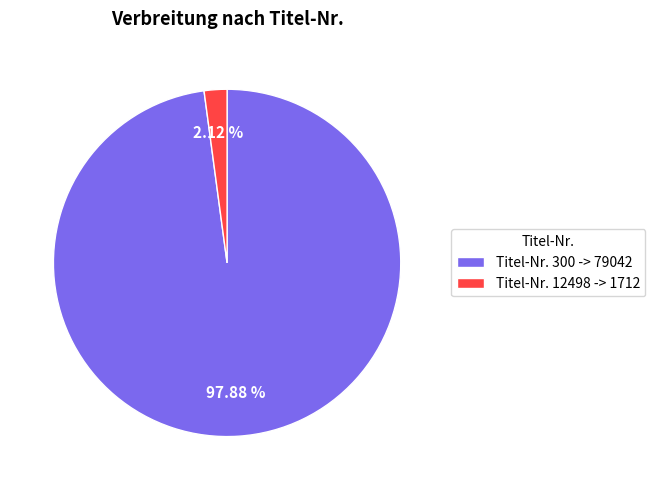

Do Titel-Nr. 12498 -> 1712 and Titel-Nr. 300 -> 79042 together represent more than half of the pie?

Yes